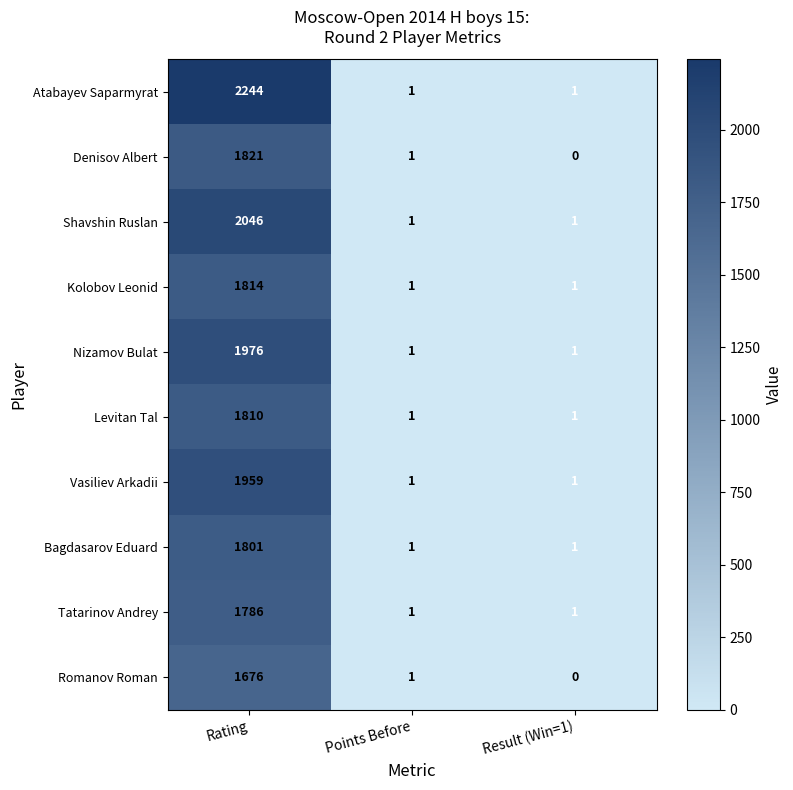

True or false: Bagdasarov Eduard has a value of 1801 at Rating.

True